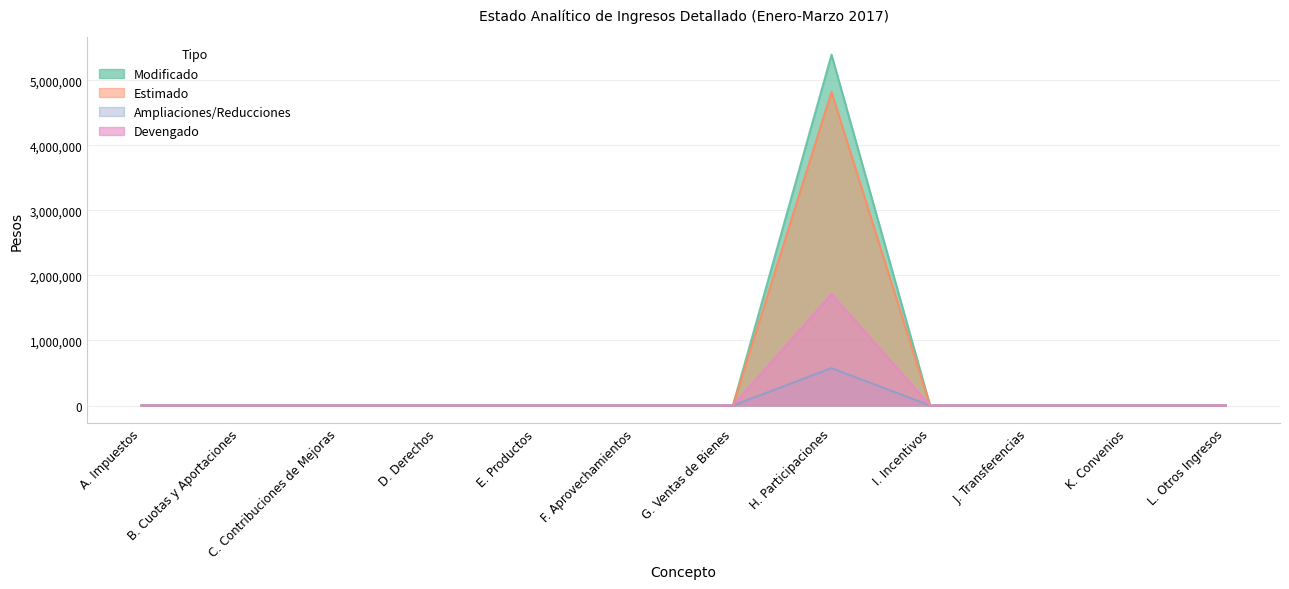

What is the label of the 9th point from the right?

D. Derechos